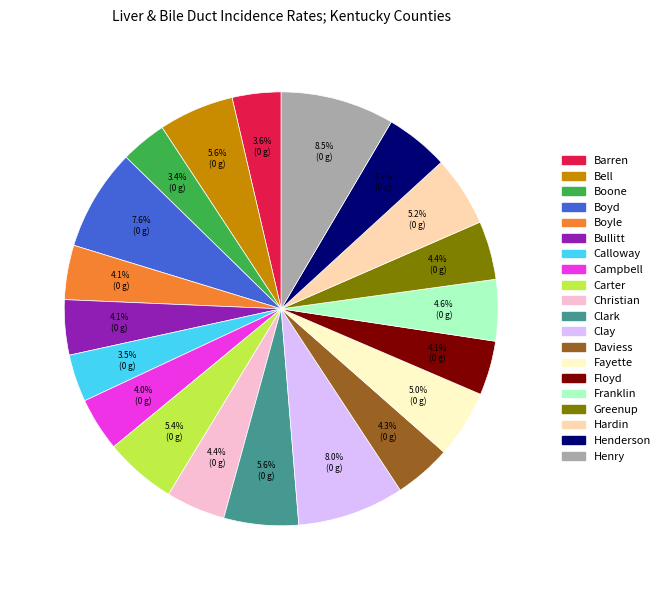

True or false: Henderson accounts for 5% of the total.

True